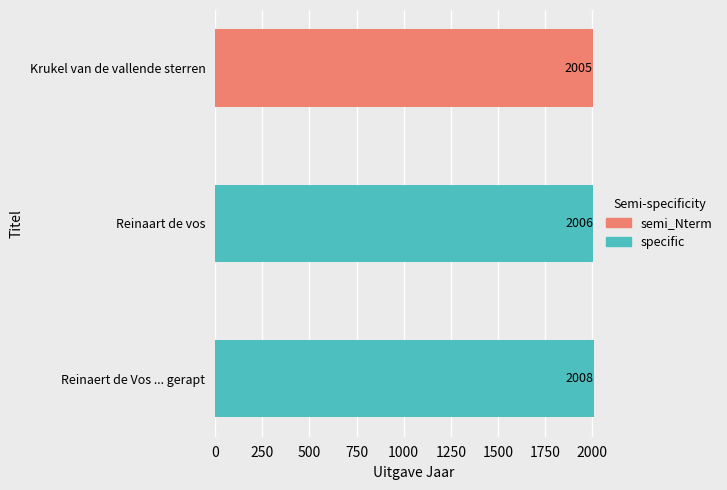

Which label corresponds to the smallest value in the chart?

Krukel van de vallende sterren